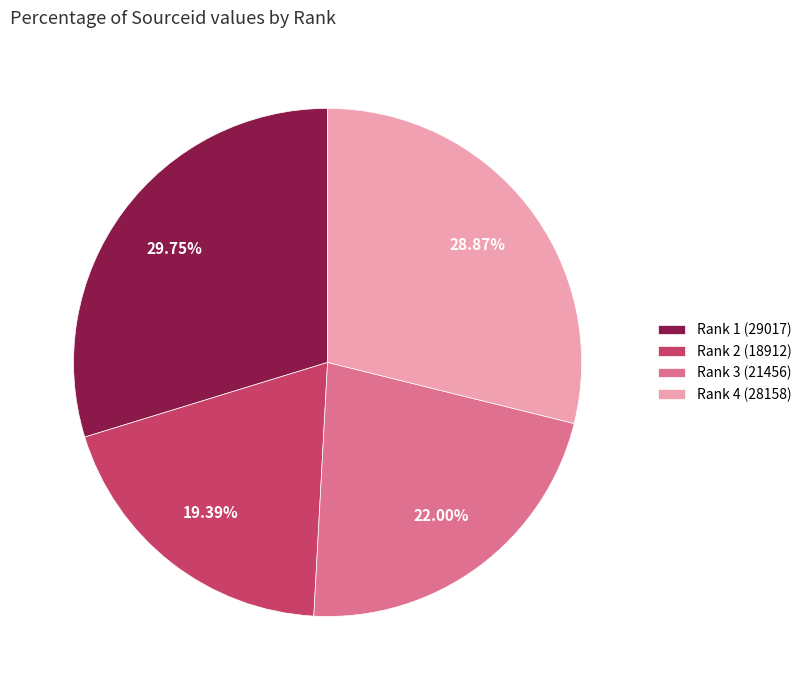

Count the number of slices in the pie.

4